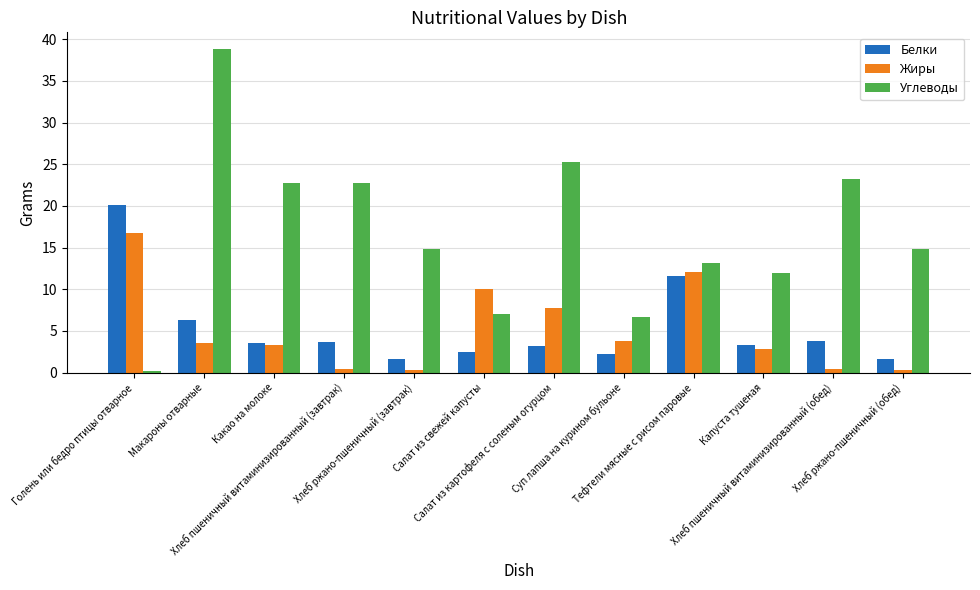

What is the minimum value for Белки?

1.7